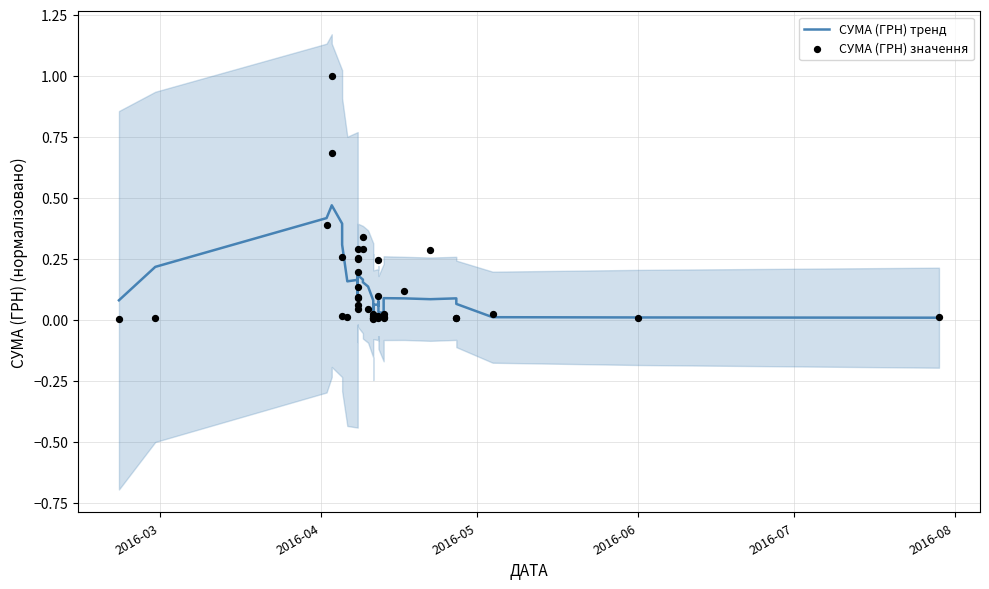

What are all the series names shown in the legend?

СУМА (ГРН) тренд, СУМА (ГРН) значення